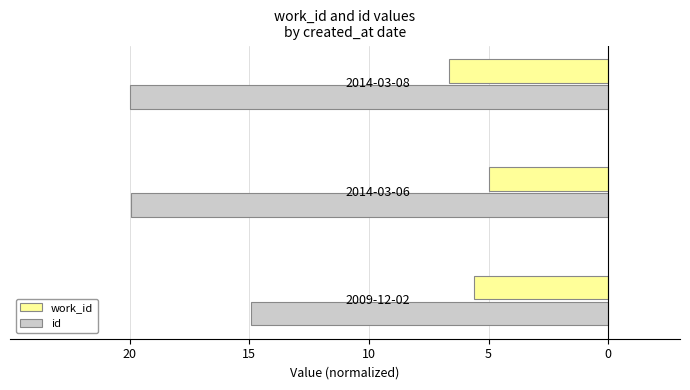

What are all the series names shown in the legend?

work_id, id